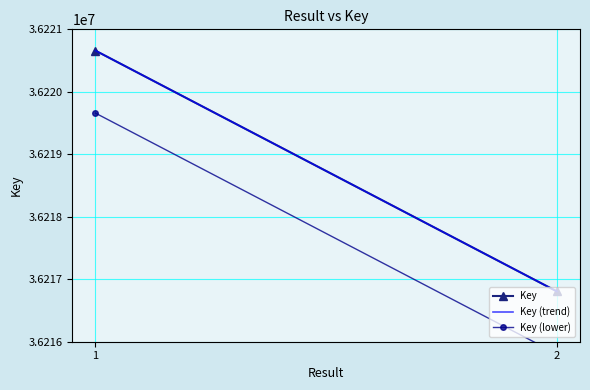

List the labels in order of value, largest first.

1, 2